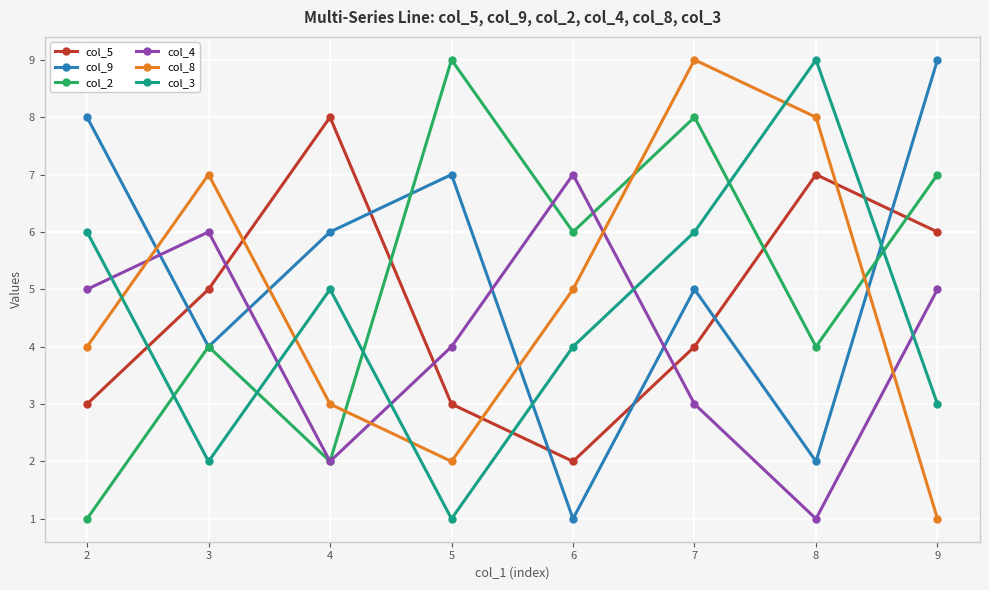

What are all the series names shown in the legend?

col_5, col_9, col_2, col_4, col_8, col_3